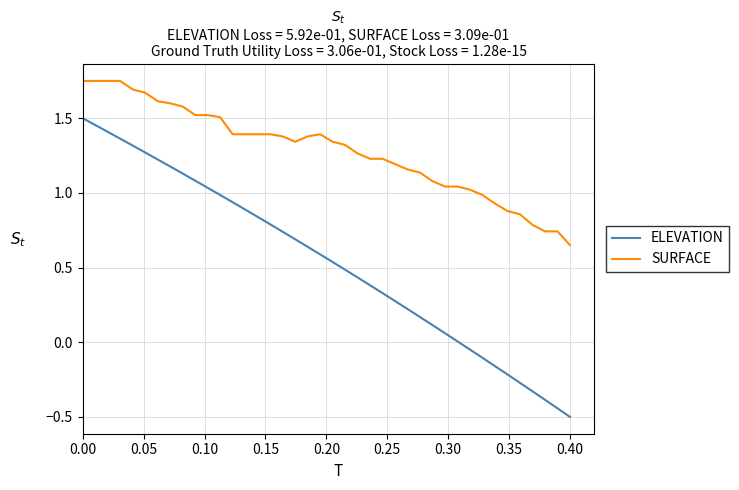

List the series in order of their overall mean, lowest first.

ELEVATION, SURFACE